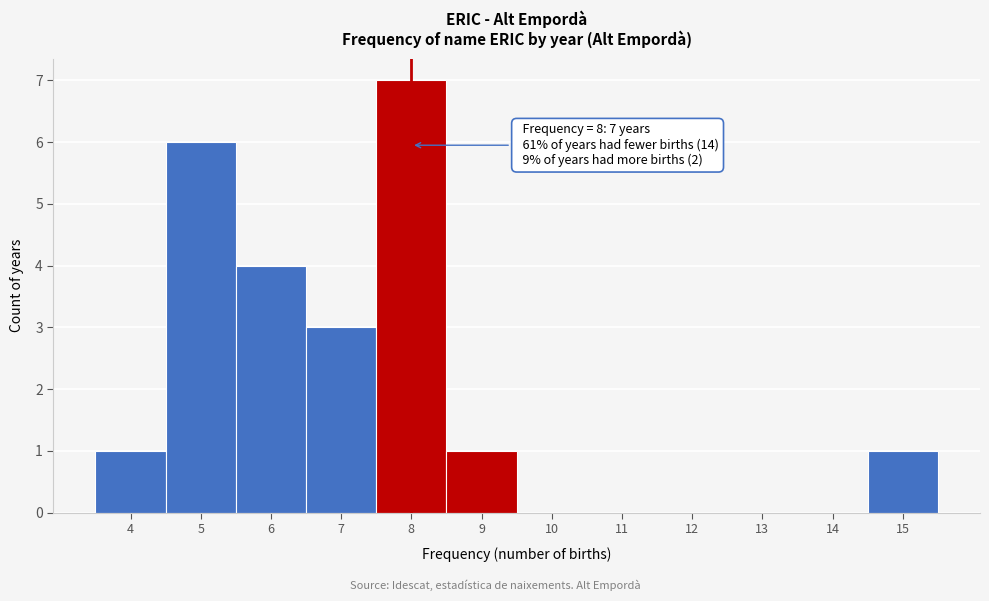

Over which range of the x-axis is the bar tallest?

7.5 to 8.5